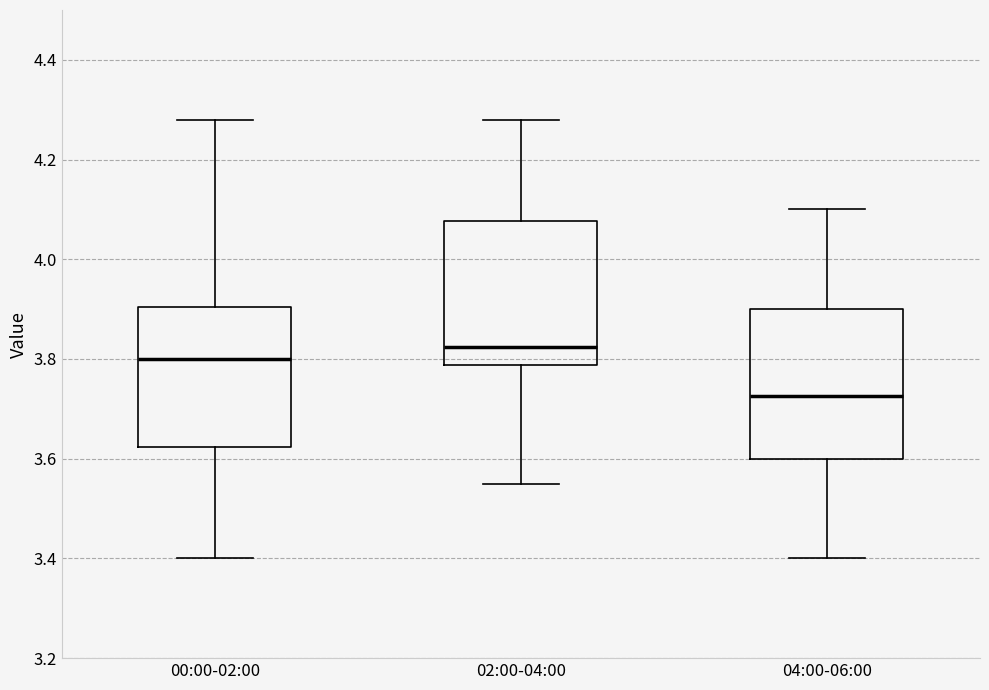

Reading left to right, read every box against the y-axis: the position of its median line, the range the box covers, and the ends of its whiskers. The values are not printed on the chart, so give them approximately, as read against the axis.

00:00-02:00: median 3.80, box 3.62 to 3.90, whiskers 3.40 to 4.28
02:00-04:00: median 3.82, box 3.78 to 4.08, whiskers 3.56 to 4.28
04:00-06:00: median 3.72, box 3.60 to 3.90, whiskers 3.40 to 4.10